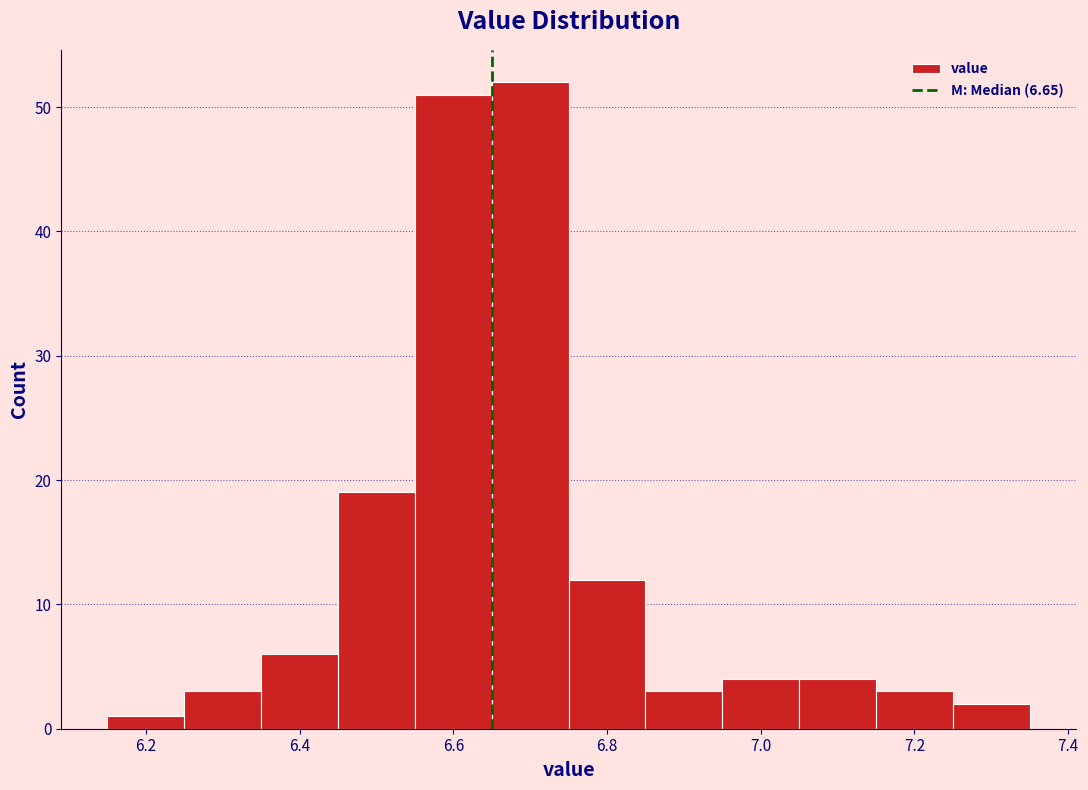

Reading left to right, list every bar in this chart as the range it spans on the x-axis followed by its height. Neither the bar edges nor the heights are printed on the chart, so give them approximately, as read against the axes.

6.15 to 6.25: 1
6.25 to 6.35: 3
6.35 to 6.45: 6
6.45 to 6.55: 19
6.55 to 6.65: 51
6.65 to 6.75: 52
6.75 to 6.85: 12
6.85 to 6.95: 3
6.95 to 7.05: 4
7.05 to 7.15: 4
7.15 to 7.25: 3
7.25 to 7.35: 2